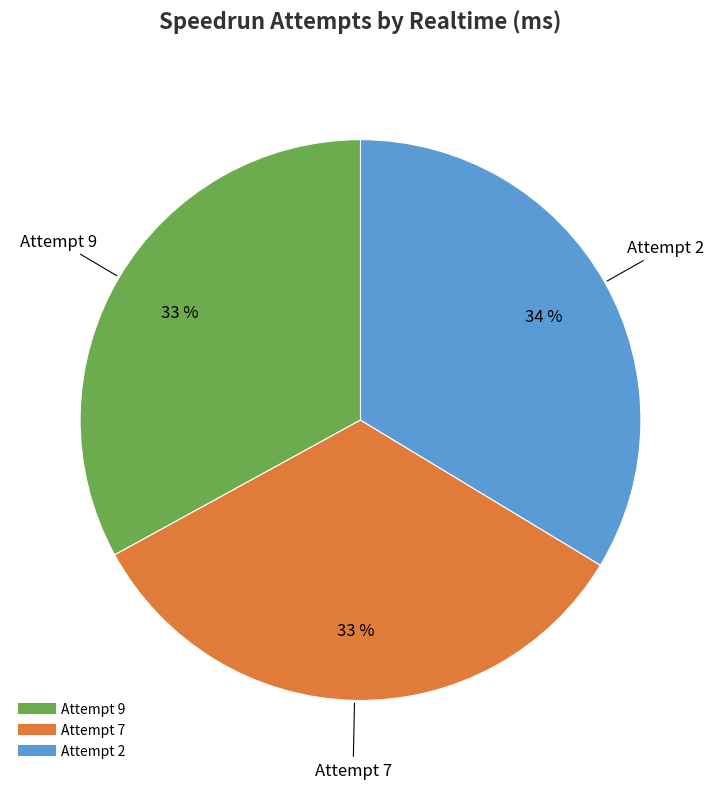

What is the ratio of the value at Attempt 2 to the value at Attempt 7?

1.0